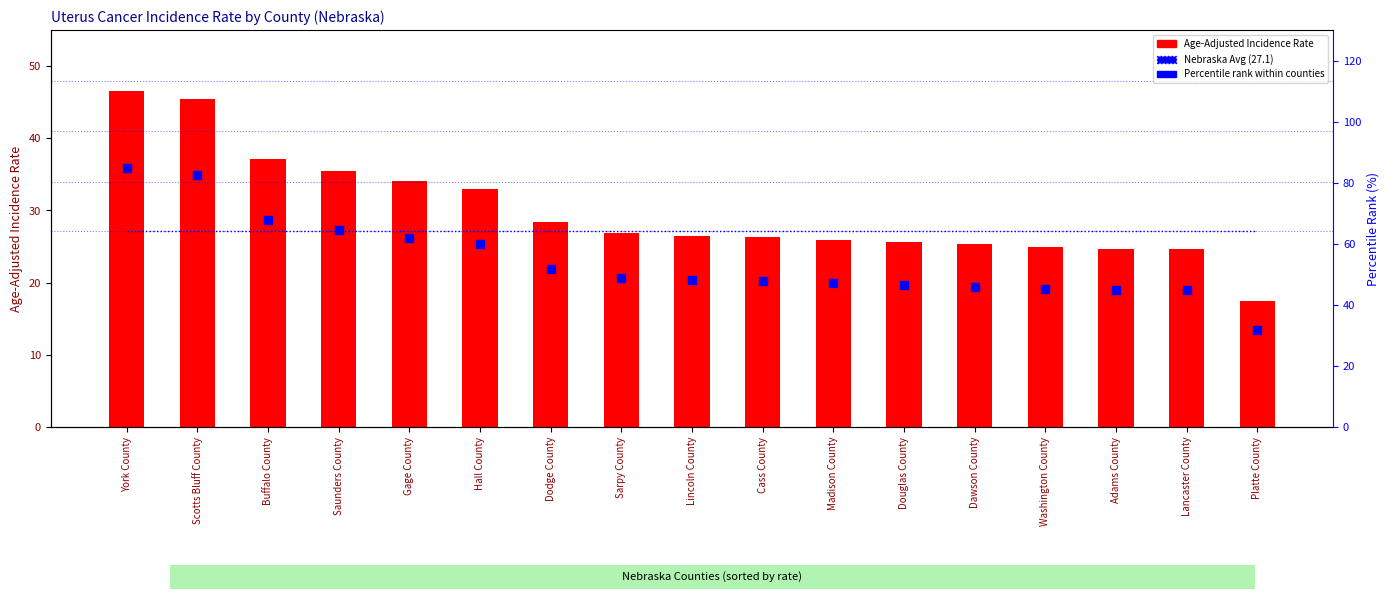

Which series reaches the minimum Y coordinate?

Age-Adjusted Incidence Rate